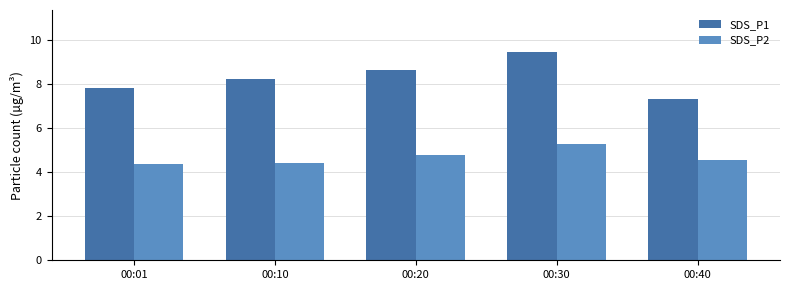

What is the value of the SDS_P1 bar at the 1st from the left?

7.8